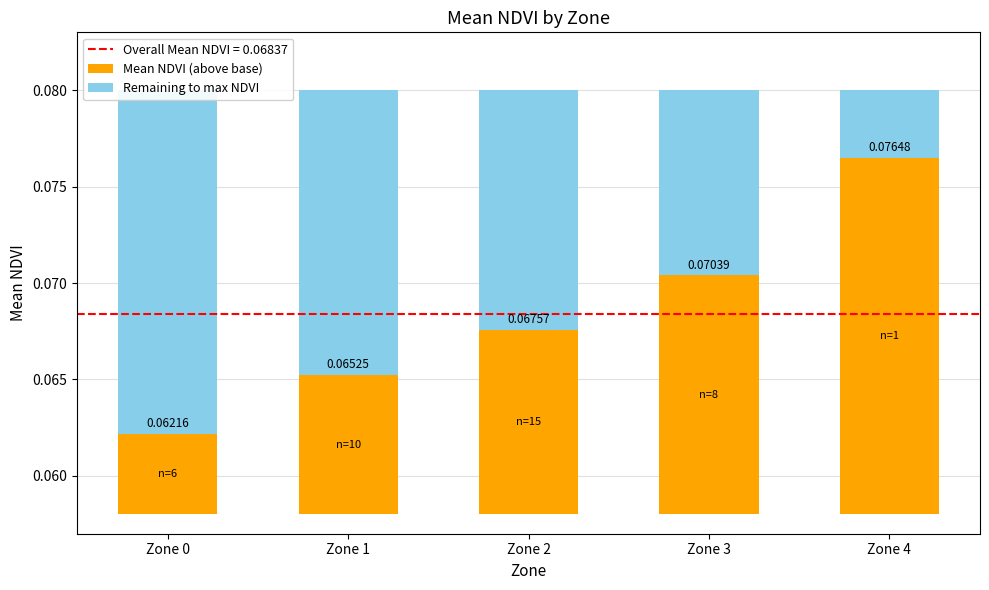

At which category is the sum across all series the highest?

Zone 3